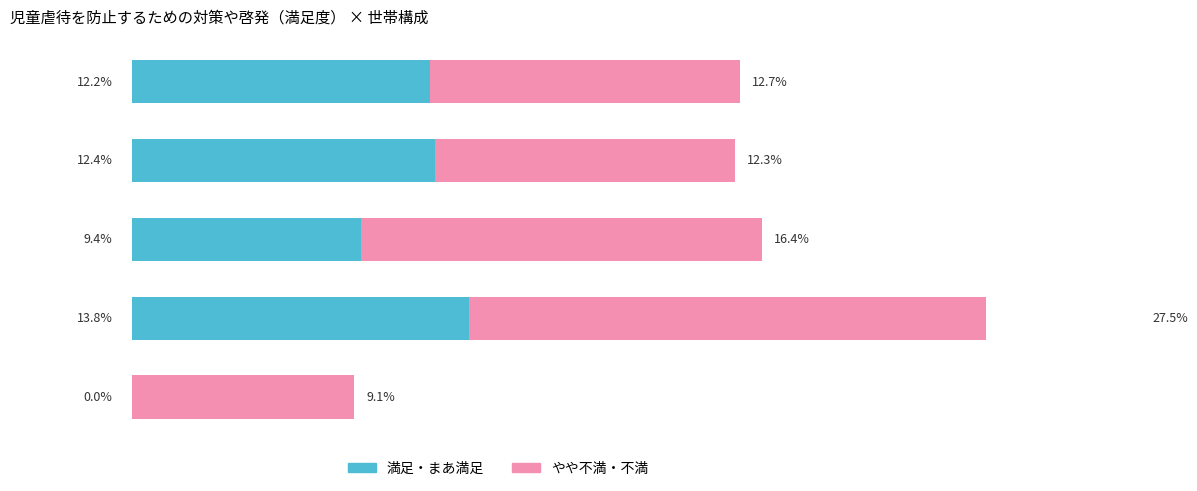

Reading left to right, transcribe all the data shown in this chart.

満足・まあ満足: 12.2	12.4	9.4	13.8	0.0
やや不満・不満: 12.7	12.3	16.4	27.5	9.1